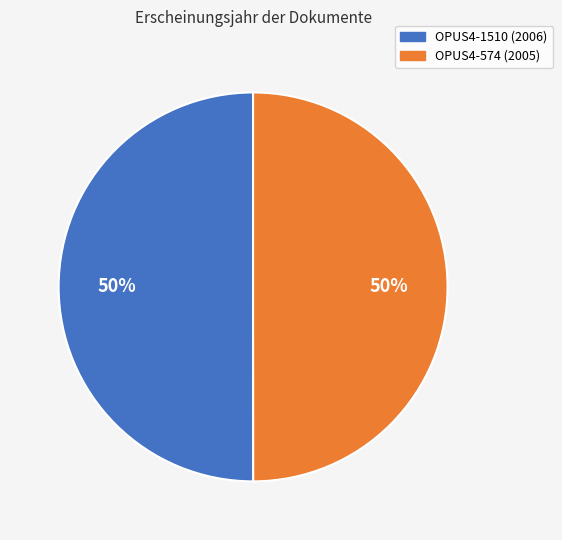

Is the sum of OPUS4-1510 (2006) and OPUS4-574 (2005) greater than half?

Yes